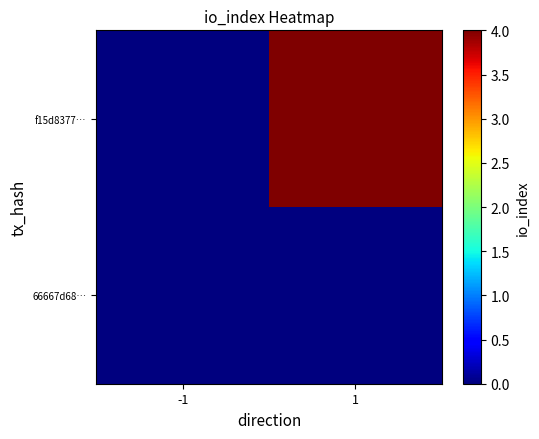

Which category has the highest value across all series?

1